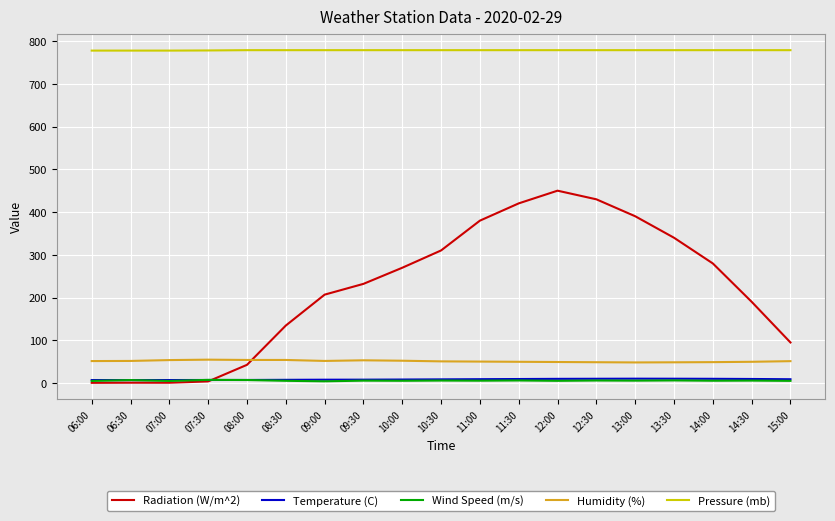

Which series has the largest total across all categories?

Pressure (mb)